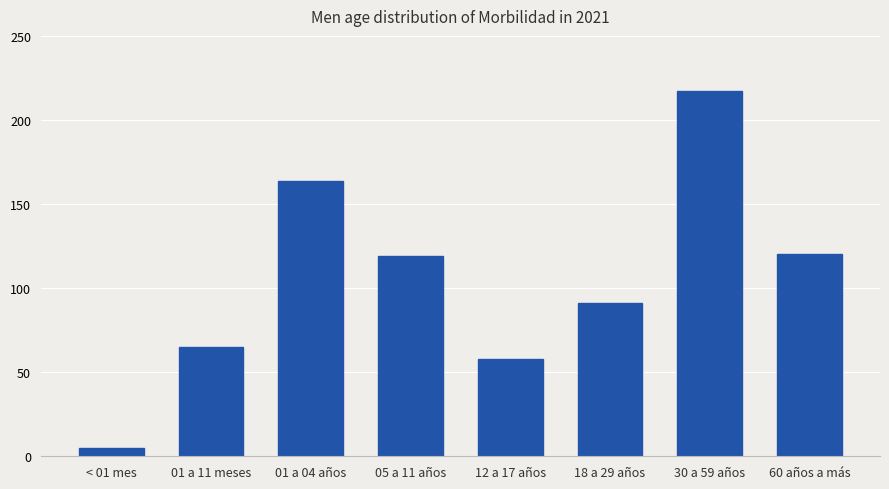

Which has a higher value, < 01 mes or 30 a 59 años?

30 a 59 años